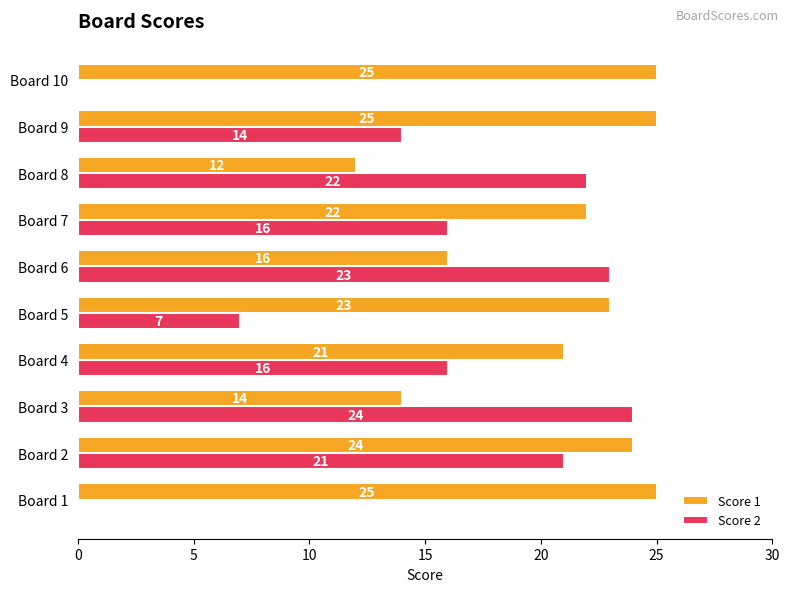

Is it true that Score 2 equals 24 at Board 7?

False